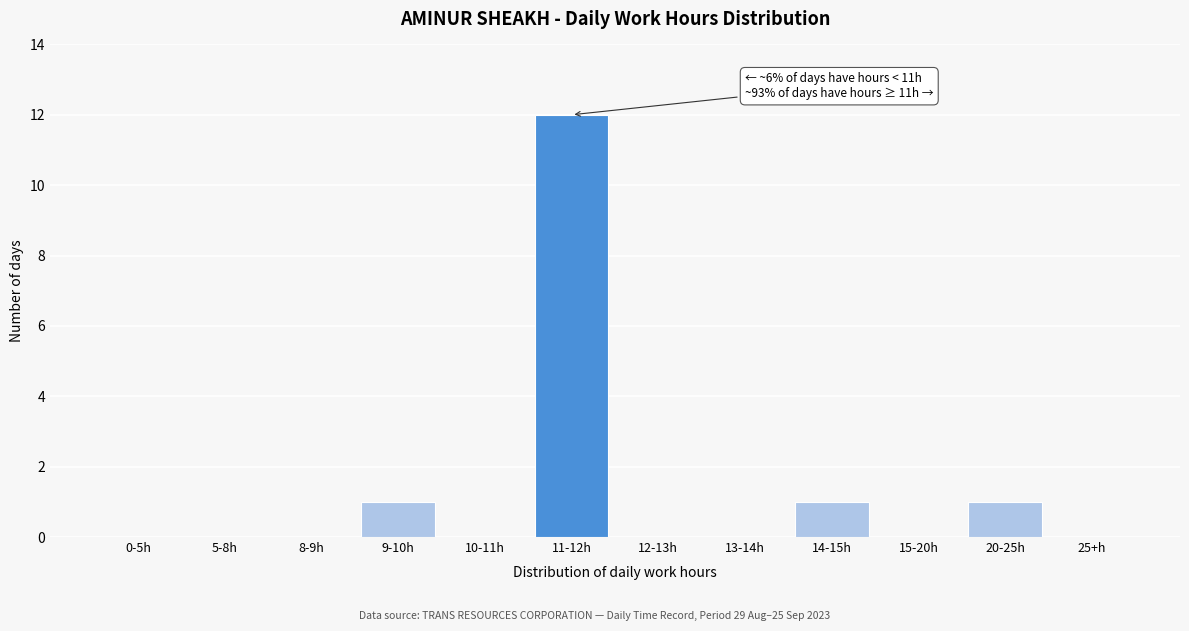

Reading left to right, list all the values displayed in this chart.

0-5h=0	5-8h=0	8-9h=0	9-10h=1	10-11h=0	11-12h=12	12-13h=0	13-14h=0	14-15h=1	15-20h=0	20-25h=1	25+h=0